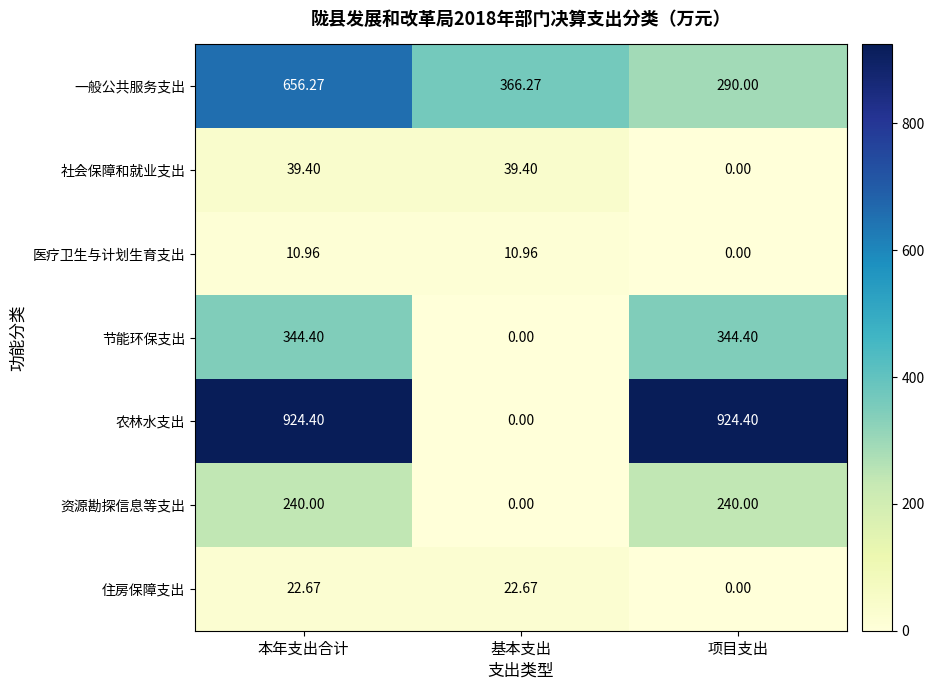

What is the difference between the highest and lowest values at 基本支出?

366.3